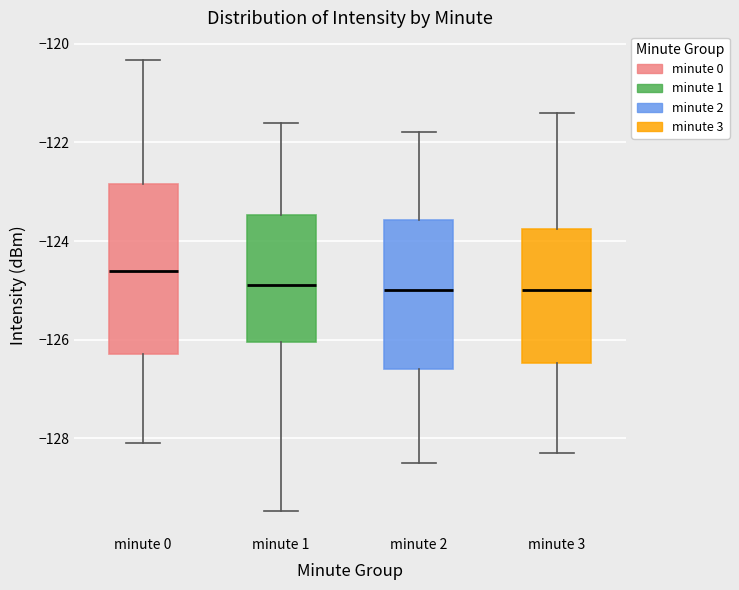

Which box is the tallest, from its lower edge to its upper edge?

minute 0